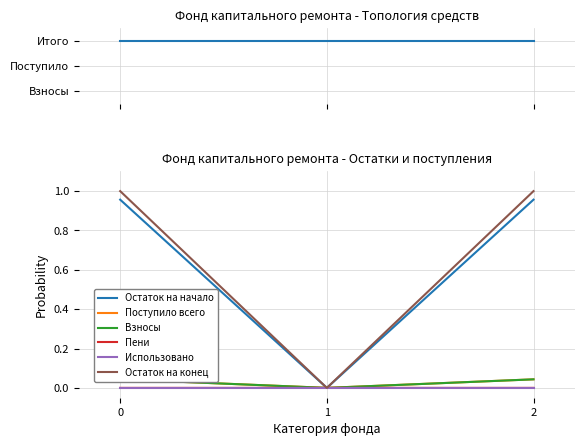

The Остаток на конец series shows 1.0 at 0. True or false?

True